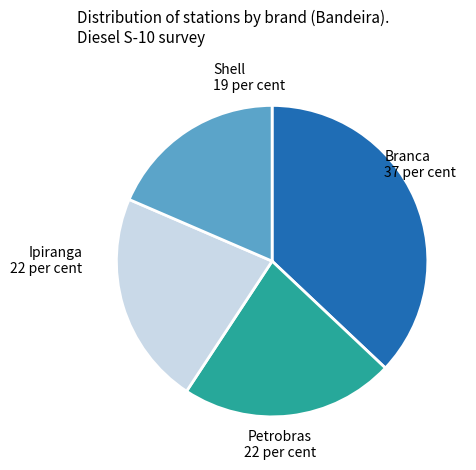

The Ipiranga slice represents 22% of the pie. True or false?

True